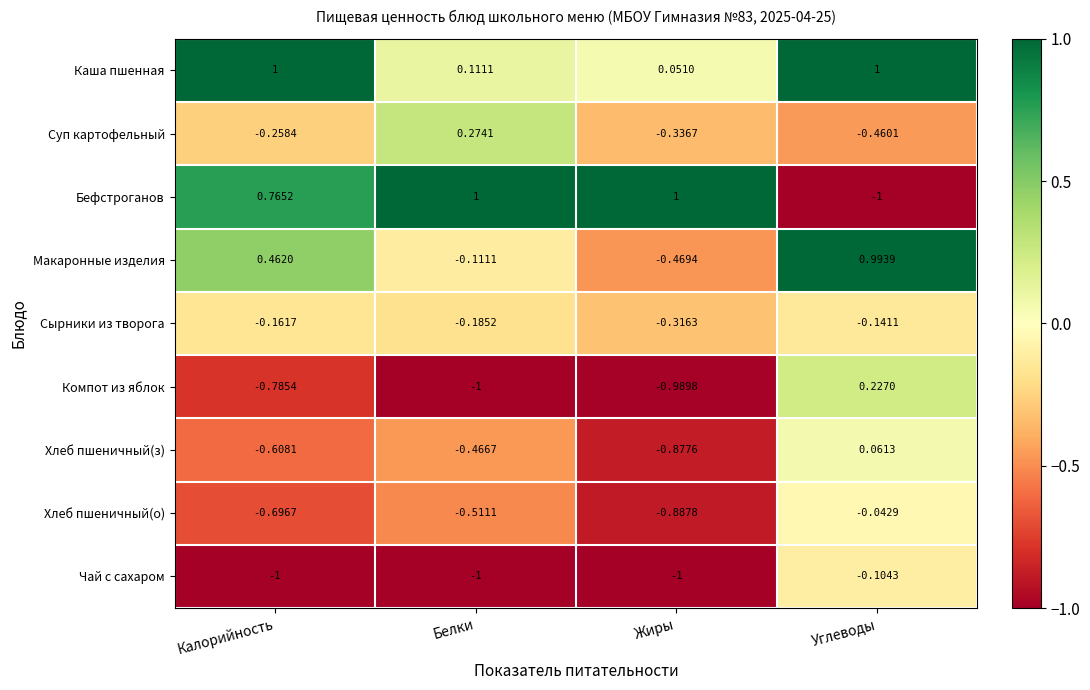

At which label does Суп картофельный reach its minimum?

Углеводы